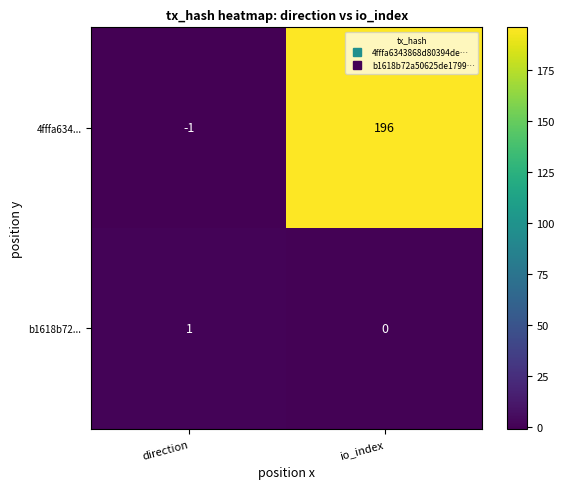

Which series has the widest spread of values?

4fffa634...